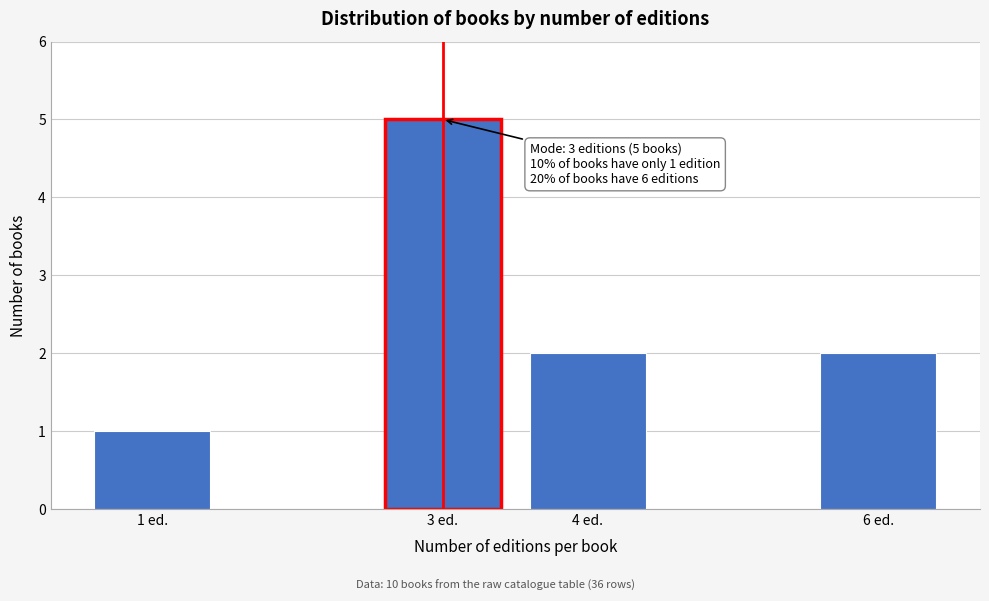

Reading left to right, what are all the values shown in this chart?

1 ed.=1	3 ed.=5	4 ed.=2	6 ed.=2